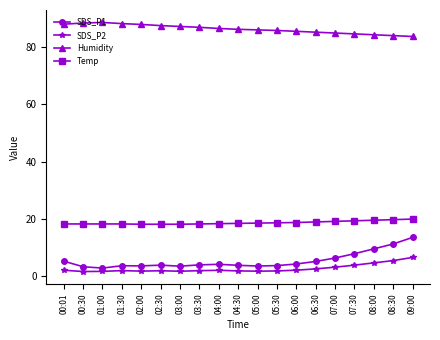

What is the spread (max minus min) of values at 08:30?

78.6